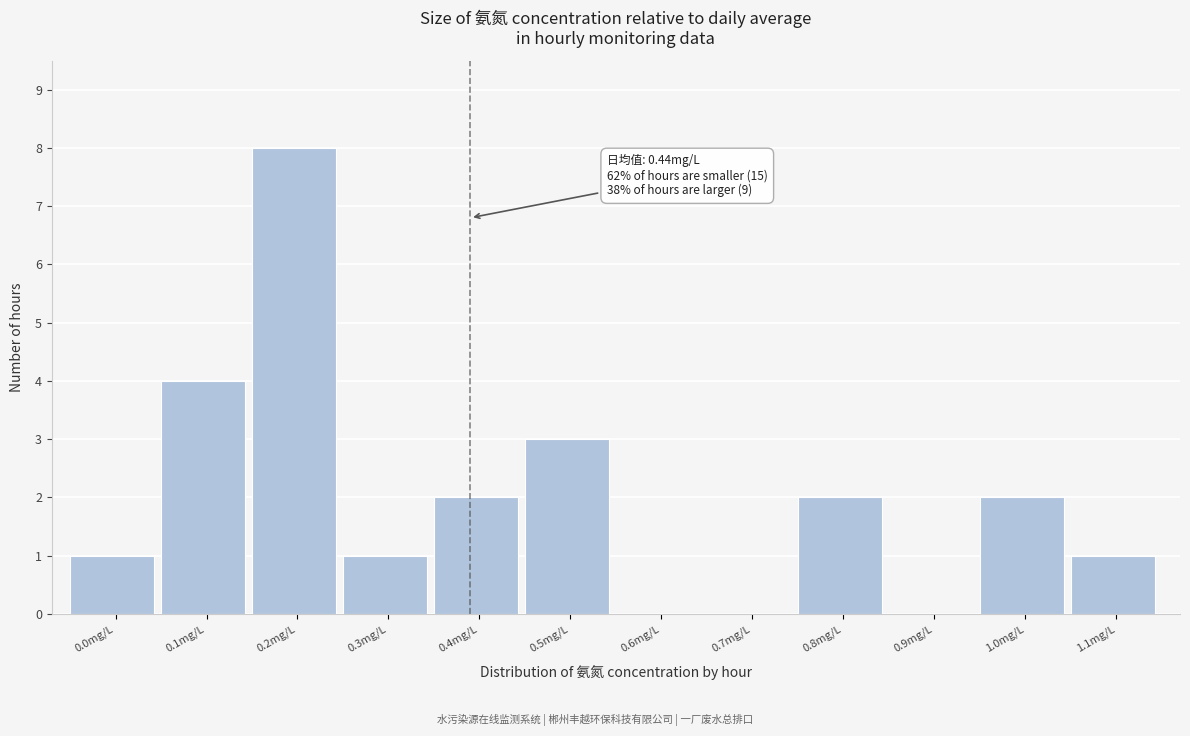

Reading right to left, list all the values displayed in this chart.

1.1mg/L=1	1.0mg/L=2	0.9mg/L=0	0.8mg/L=2	0.7mg/L=0	0.6mg/L=0	0.5mg/L=3	0.4mg/L=2	0.3mg/L=1	0.2mg/L=8	0.1mg/L=4	0.0mg/L=1